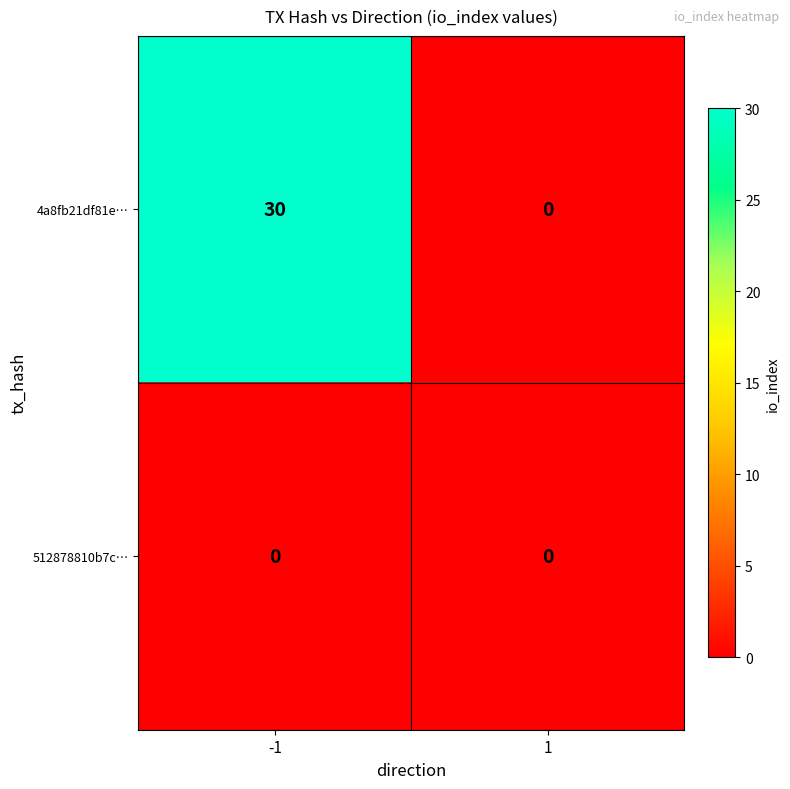

How many series are shown in this chart?

2